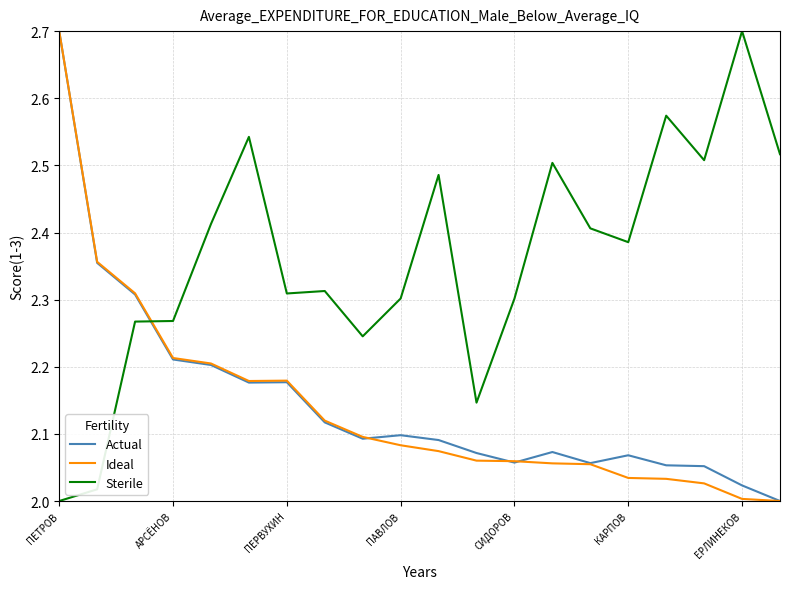

Which series has the largest total across all categories?

Sterile